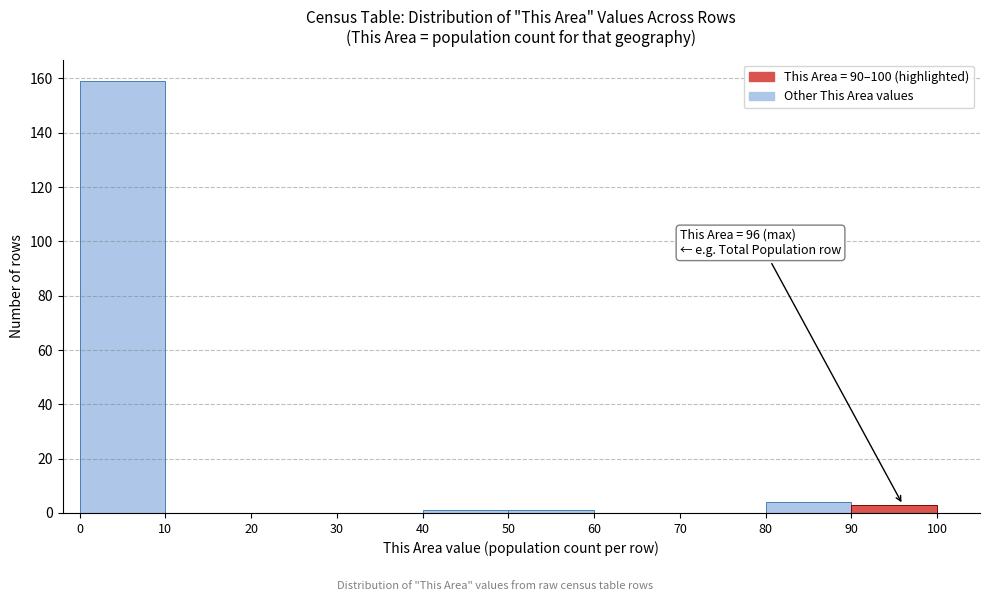

Over which range of the x-axis is the bar tallest?

0 to 10